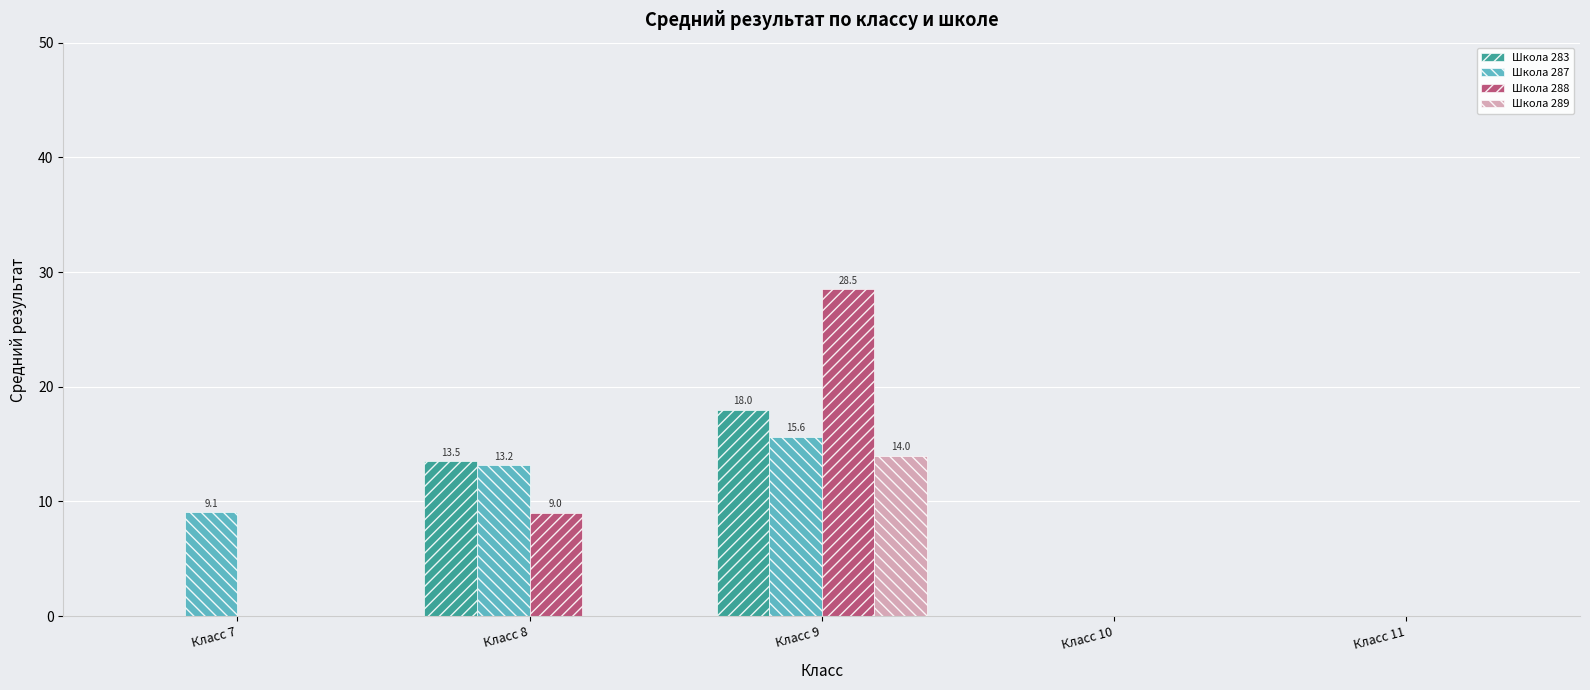

Does the chart contain stacked bars?

No